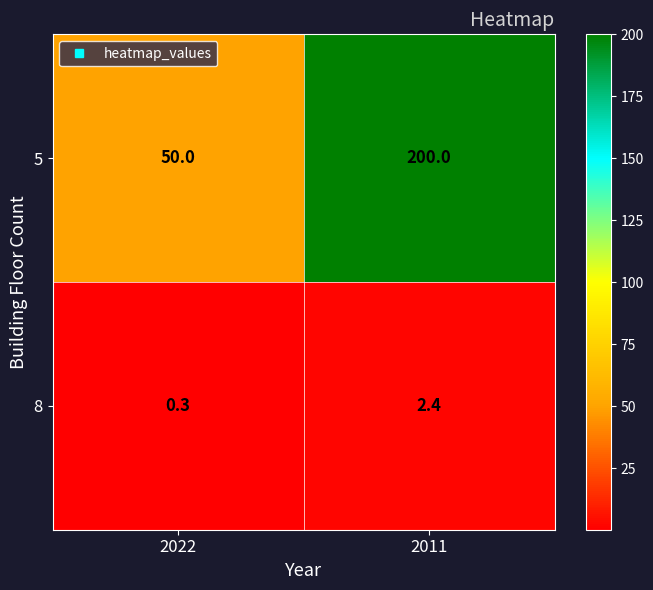

Which series has the largest range (max minus min)?

5